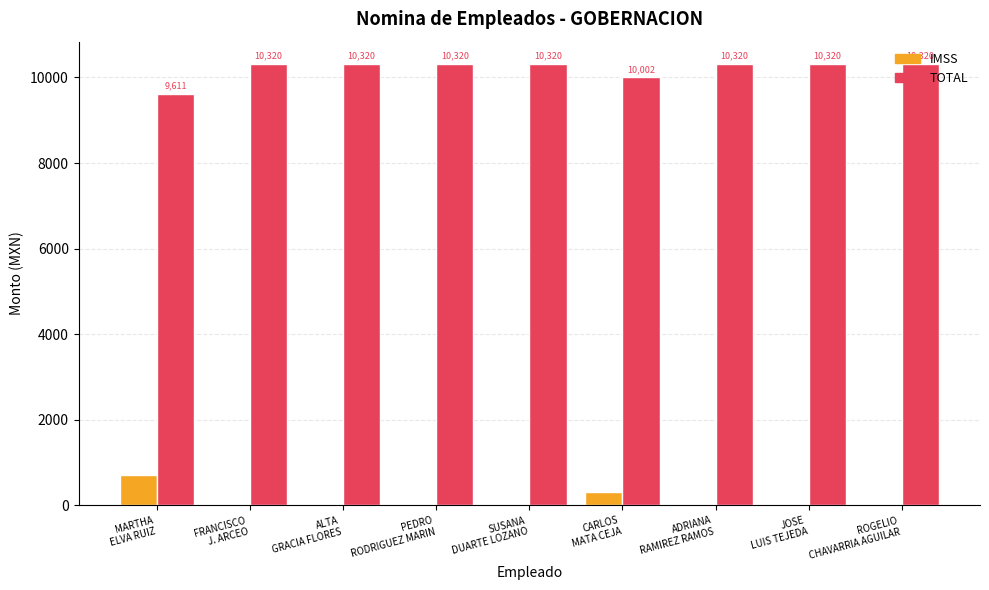

What is the highest value of the IMSS series?

709